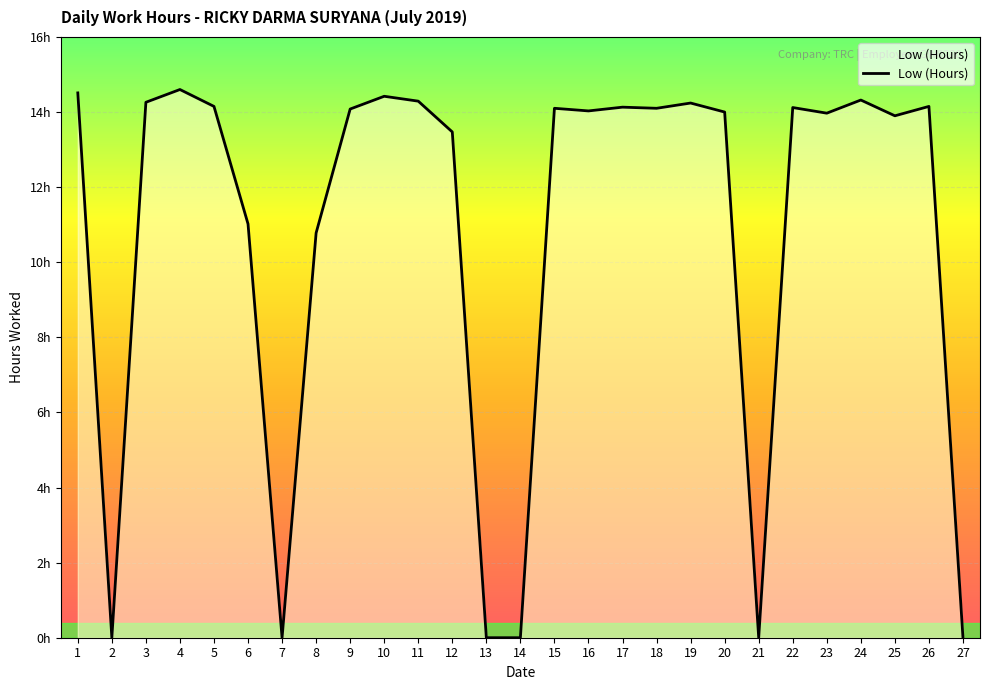

True or false: there are more than 1 points higher than both neighbors.

True